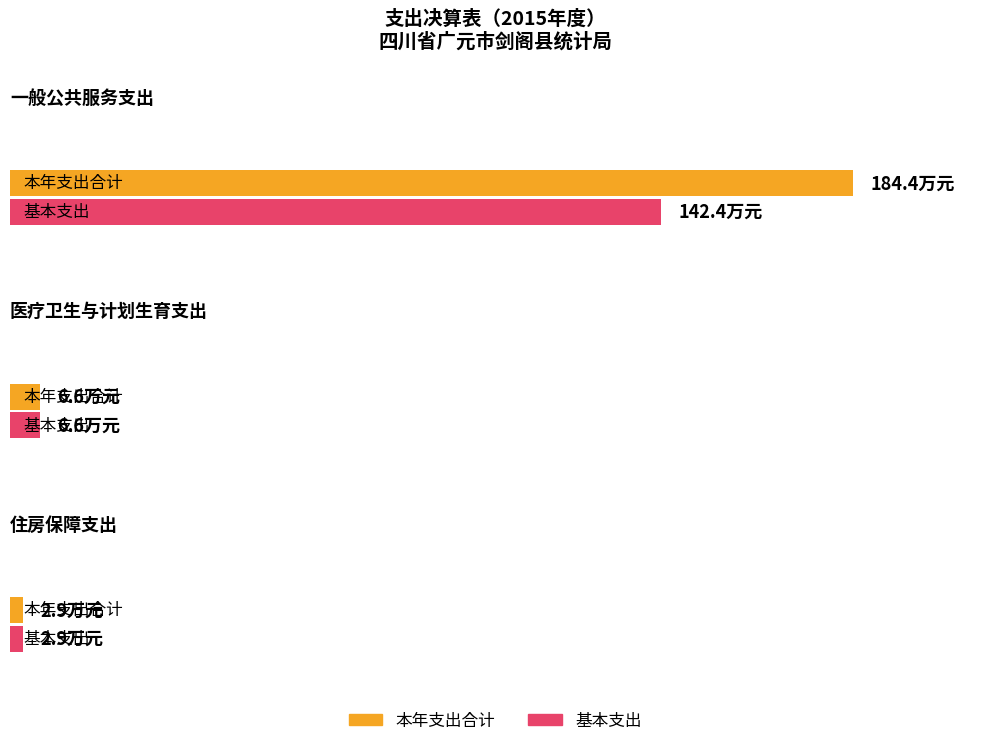

Rank the series by their average value, from highest to lowest.

本年支出合计, 基本支出